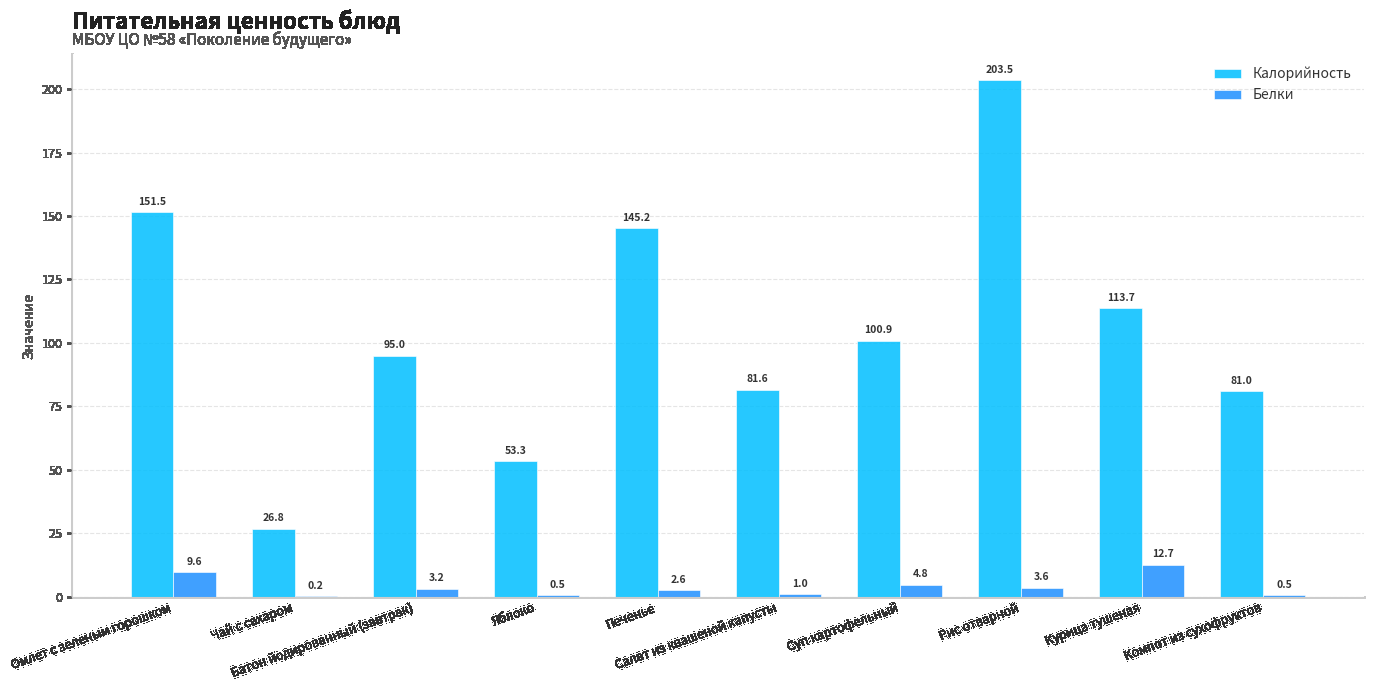

What is the sum of all Белки values?

38.7